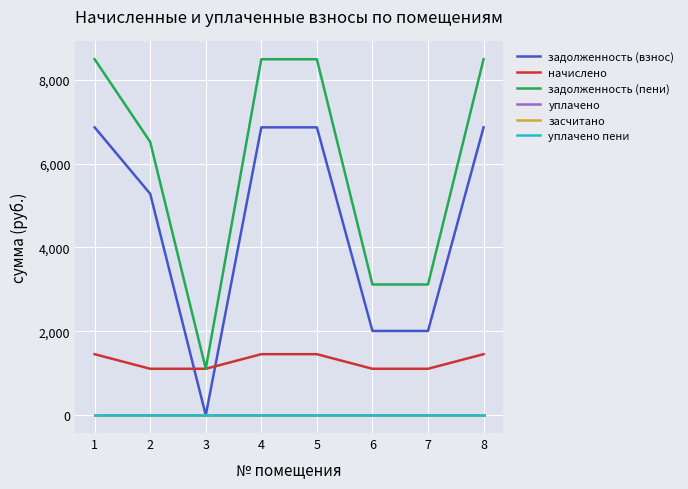

At 2, list the series in order from largest to smallest.

задолженность (пени), задолженность (взнос), начислено, уплачено, засчитано, уплачено пени